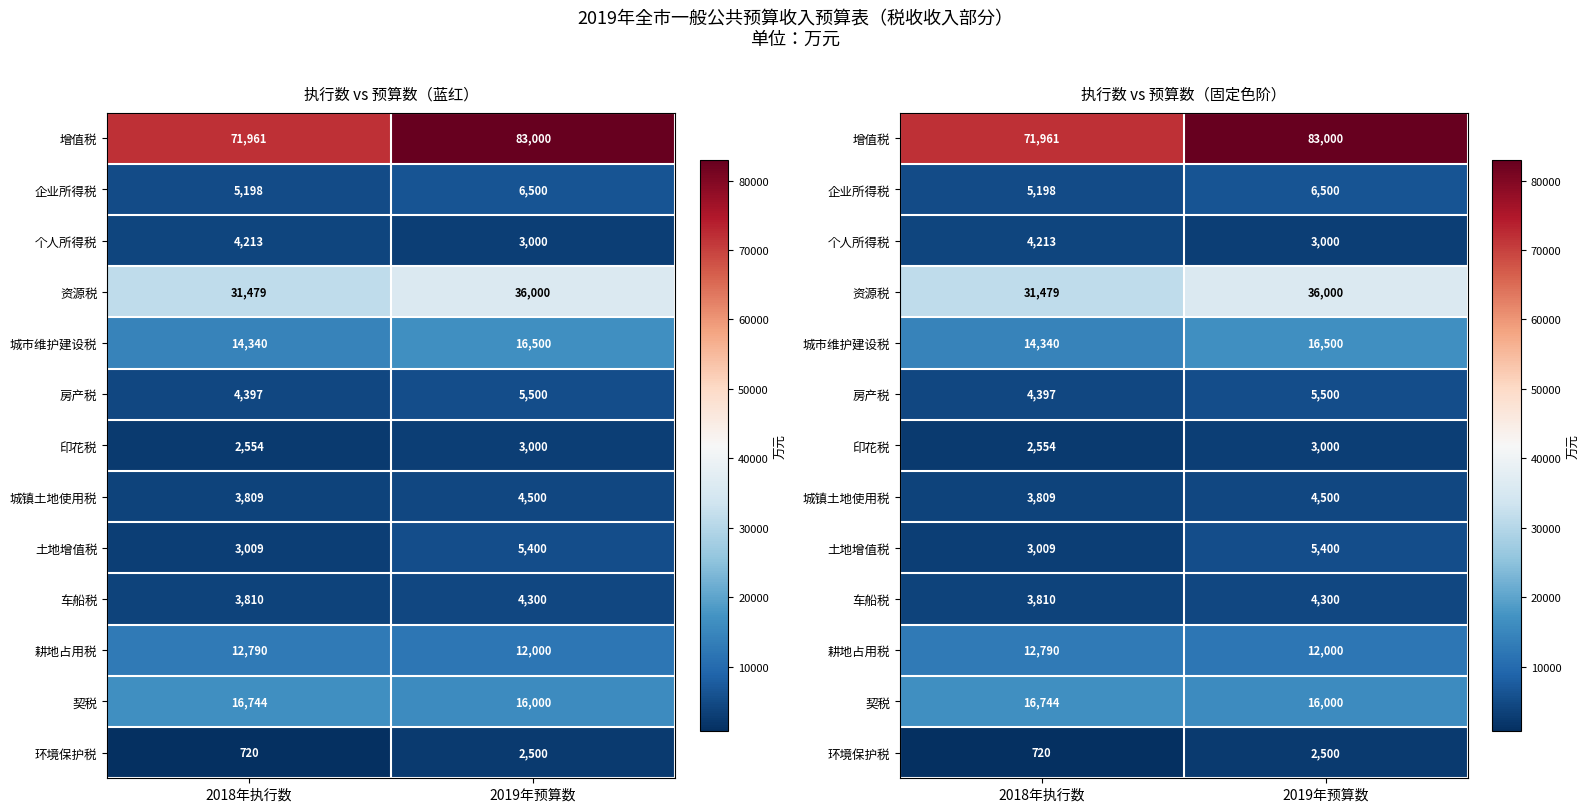

Rank the series at 2019年预算数 from highest to lowest value.

增值税, 资源税, 城市维护建设税, 契税, 耕地占用税, 企业所得税, 房产税, 土地增值税, 城镇土地使用税, 车船税, 个人所得税, 印花税, 环境保护税